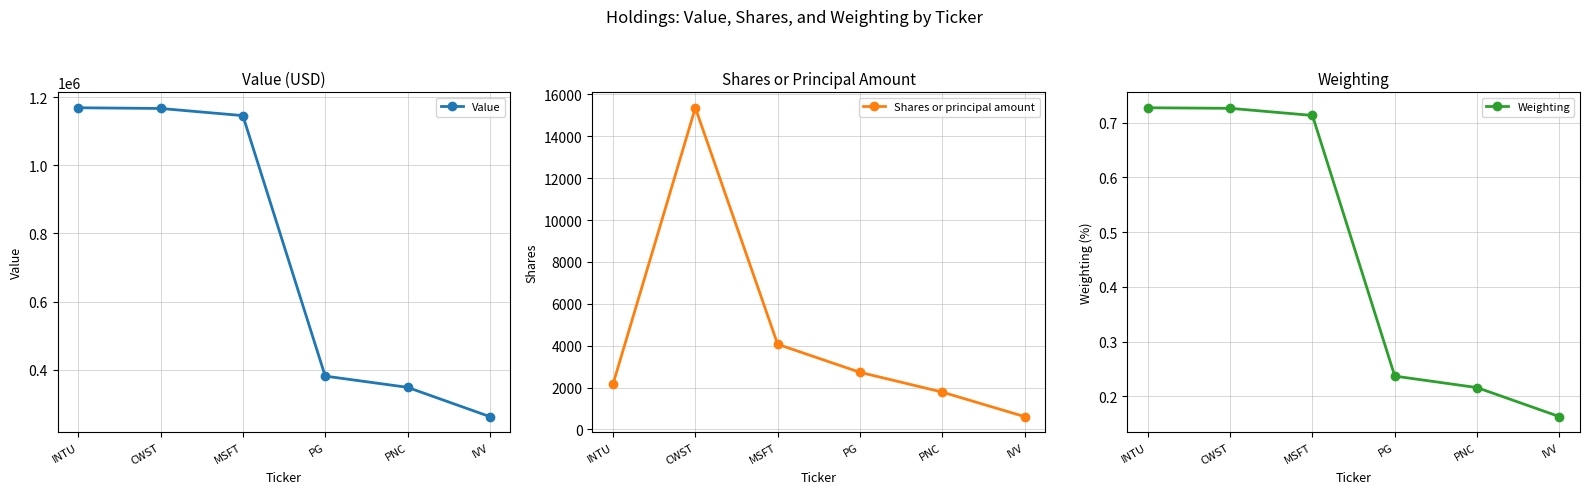

What is the label of the 1st point from the right?

IVV